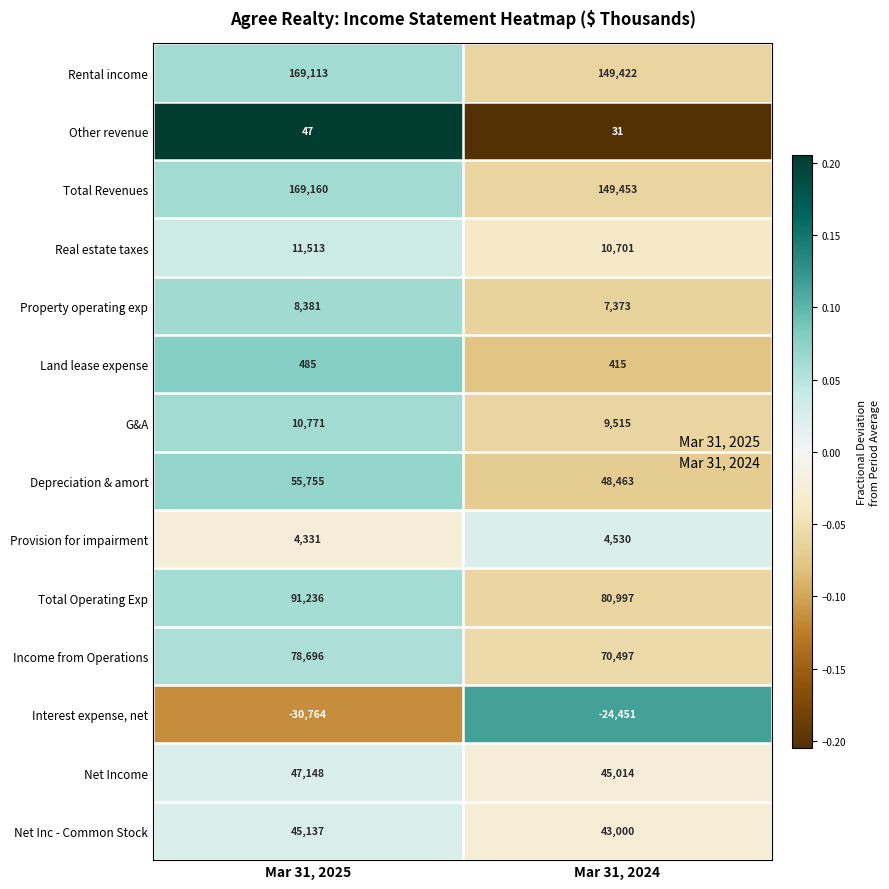

Reading left to right, list all the values displayed in this chart.

Rental income: Mar 31, 2025=169113	Mar 31, 2024=149422
Other revenue: Mar 31, 2025=47	Mar 31, 2024=31
Total Revenues: Mar 31, 2025=169160	Mar 31, 2024=149453
Real estate taxes: Mar 31, 2025=11513	Mar 31, 2024=10701
Property operating exp: Mar 31, 2025=8381	Mar 31, 2024=7373
Land lease expense: Mar 31, 2025=485	Mar 31, 2024=415
G&A: Mar 31, 2025=10771	Mar 31, 2024=9515
Depreciation & amort: Mar 31, 2025=55755	Mar 31, 2024=48463
Provision for impairment: Mar 31, 2025=4331	Mar 31, 2024=4530
Total Operating Exp: Mar 31, 2025=91236	Mar 31, 2024=80997
Income from Operations: Mar 31, 2025=78696	Mar 31, 2024=70497
Interest expense, net: Mar 31, 2025=-30764	Mar 31, 2024=-24451
Net Income: Mar 31, 2025=47148	Mar 31, 2024=45014
Net Inc - Common Stock: Mar 31, 2025=45137	Mar 31, 2024=43000